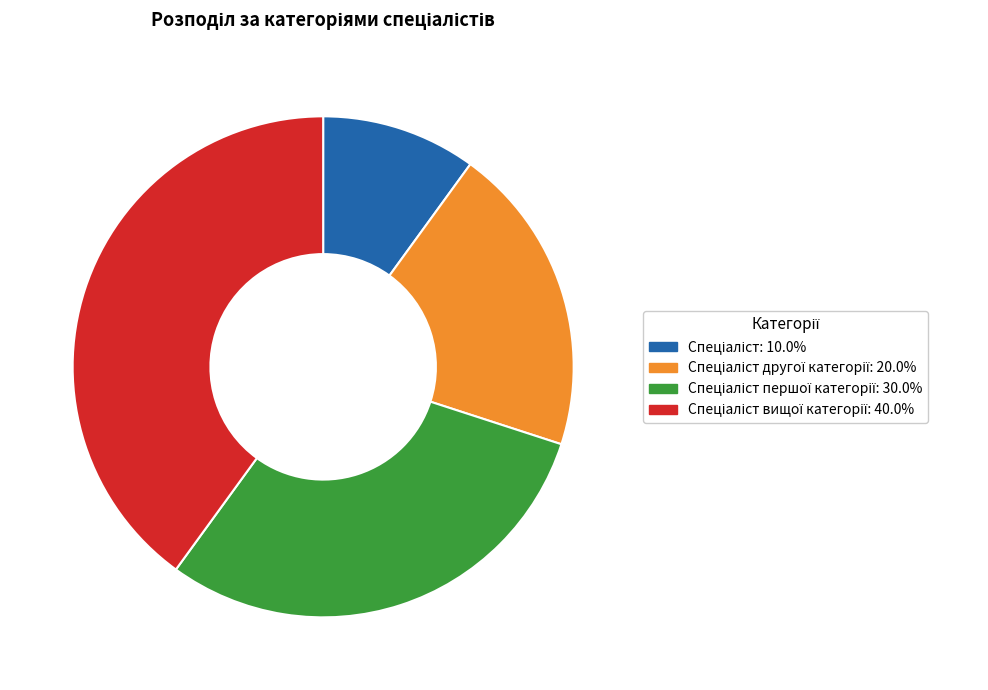

Does any single category account for the majority?

No